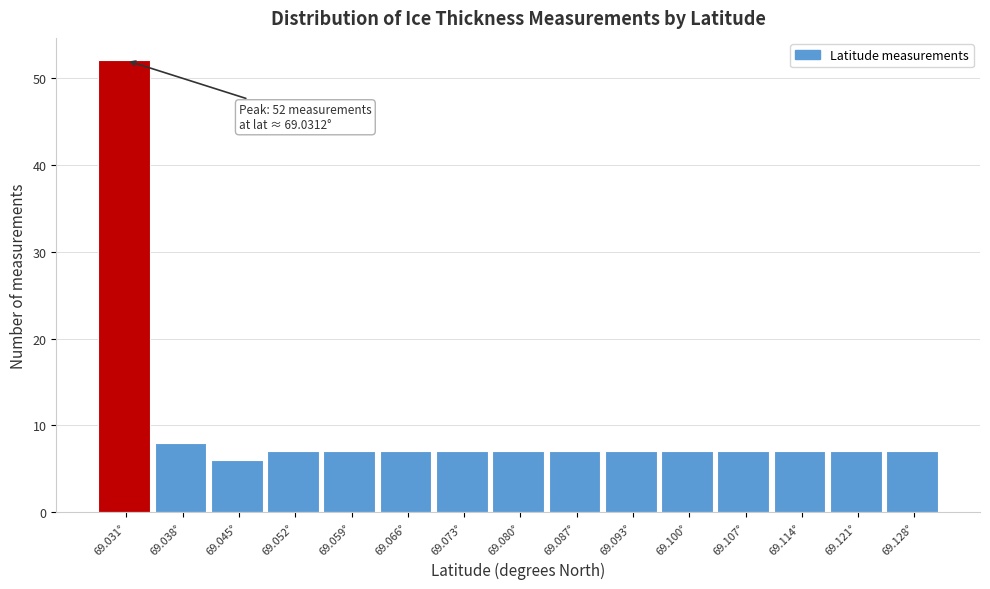

Reading left to right, transcribe all the data shown in this chart.

69.031°=52	69.038°=8	69.045°=6	69.052°=7	69.059°=7	69.066°=7	69.073°=7	69.080°=7	69.087°=7	69.093°=7	69.100°=7	69.107°=7	69.114°=7	69.121°=7	69.128°=7